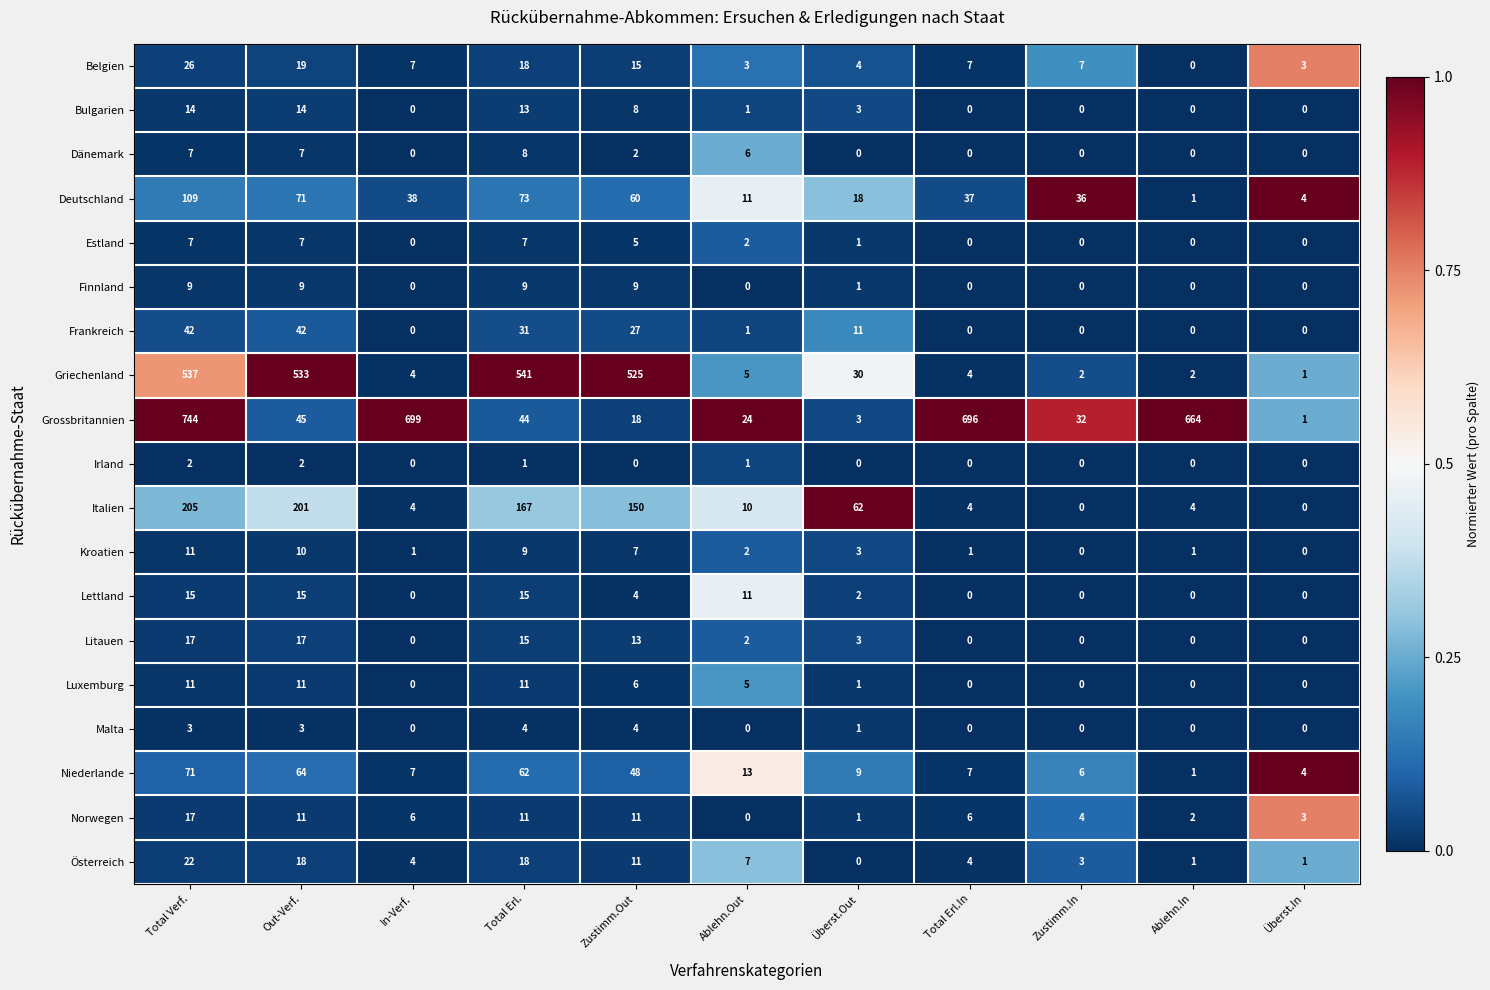

The value of Grossbritannien at Total Erl. is 11. True or false?

False